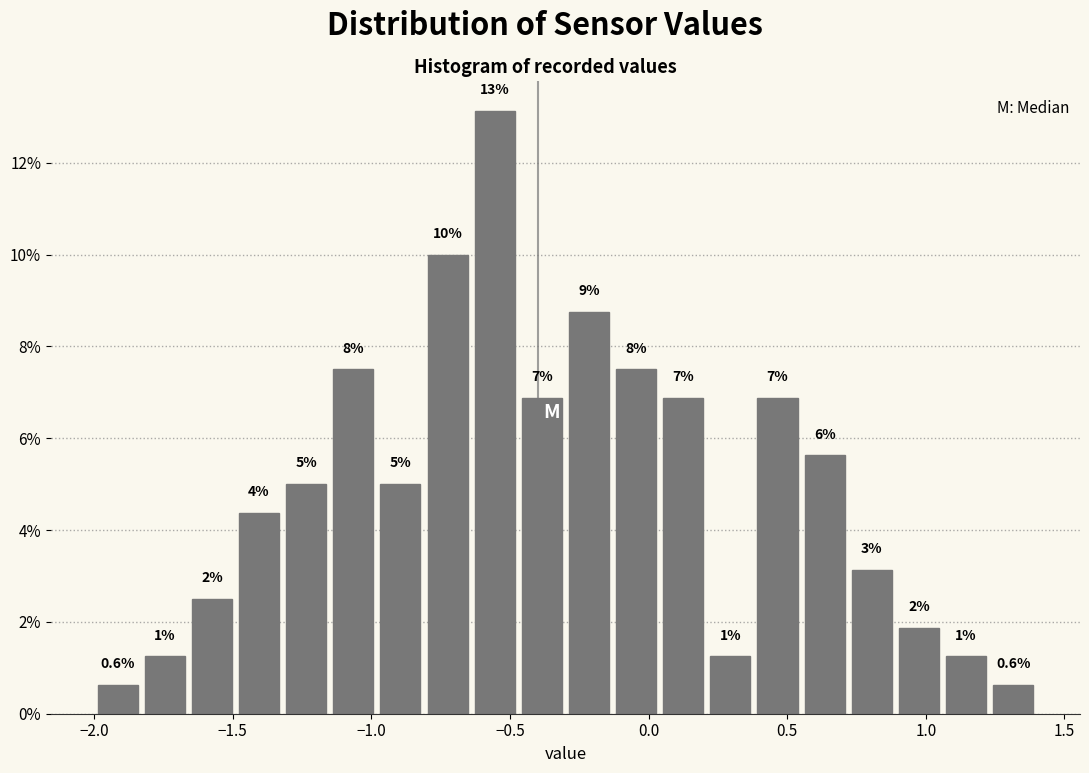

Around what value on the x-axis is the tallest bar? Give the approximate position of its centre, as read against the axis.

-0.55